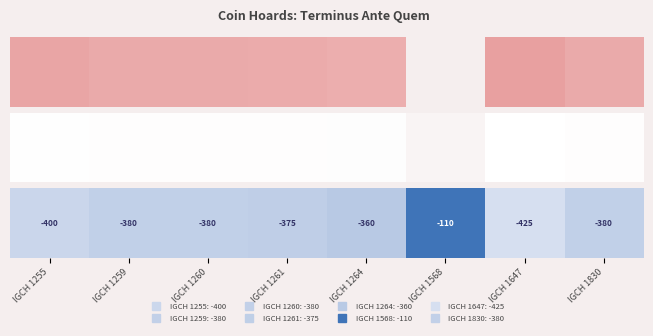

How many data points are above 0?

7